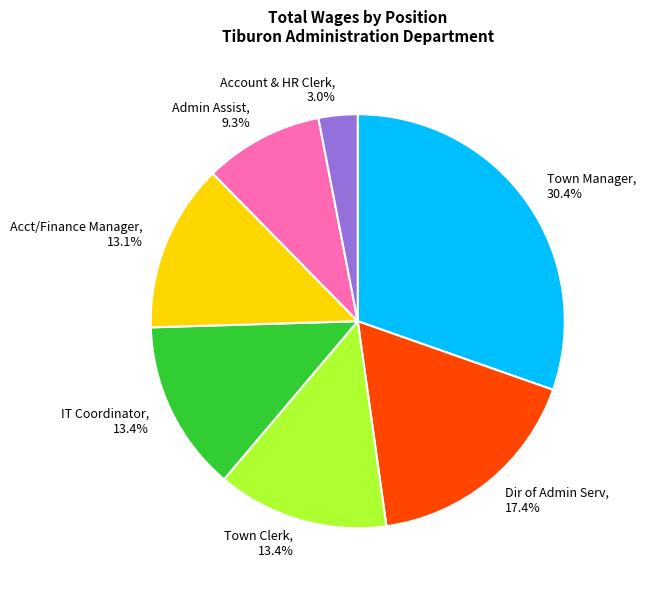

What percentage is the Account & HR Clerk slice, to the nearest percent?

3%